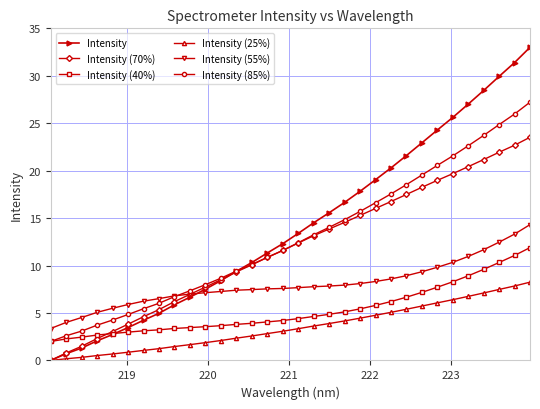

What is the value of the Intensity (40%) point at the 31st from the left?

11.1